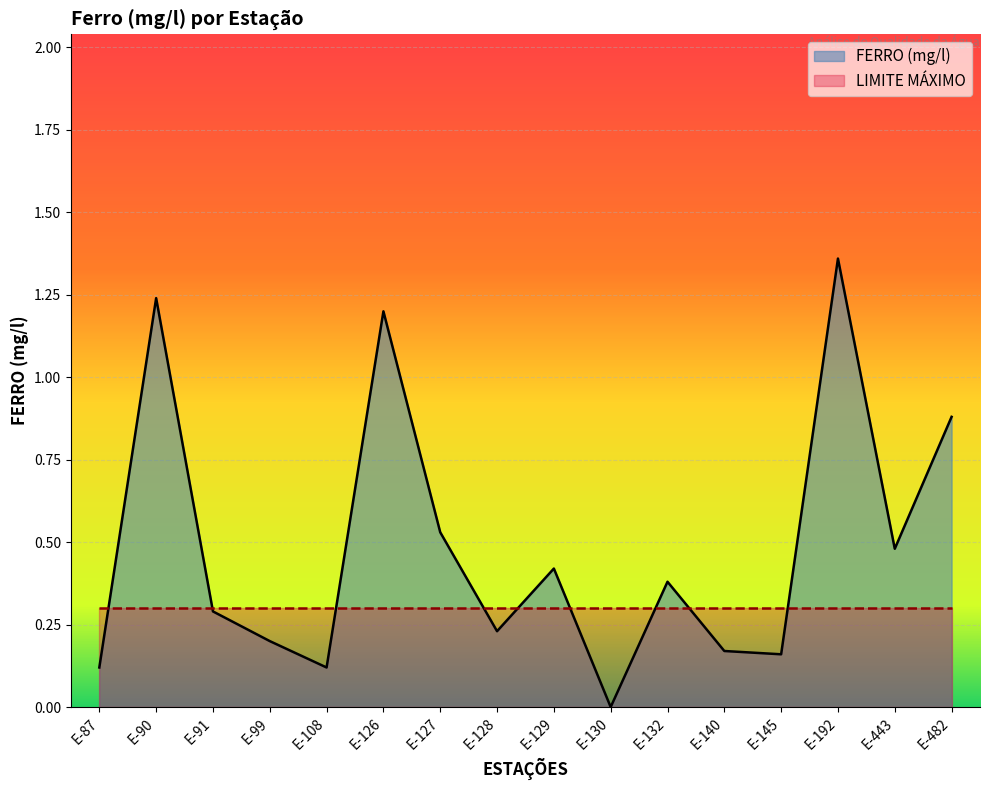

What is the value of the 2nd point from the left?

1.2